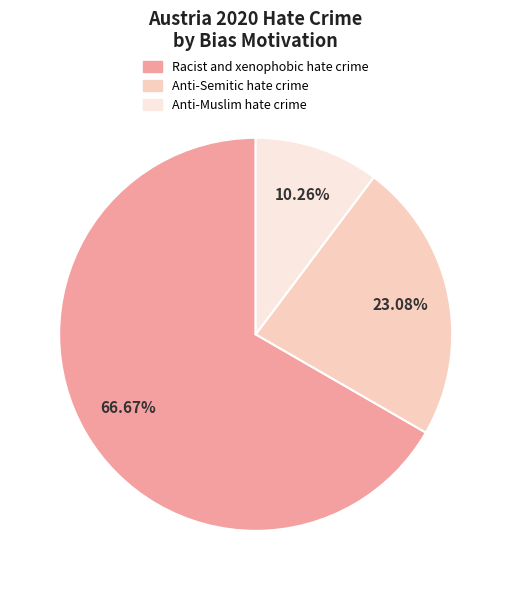

What is the ratio of the value at Anti-Semitic hate crime to the value at Racist and xenophobic hate crime?

0.3